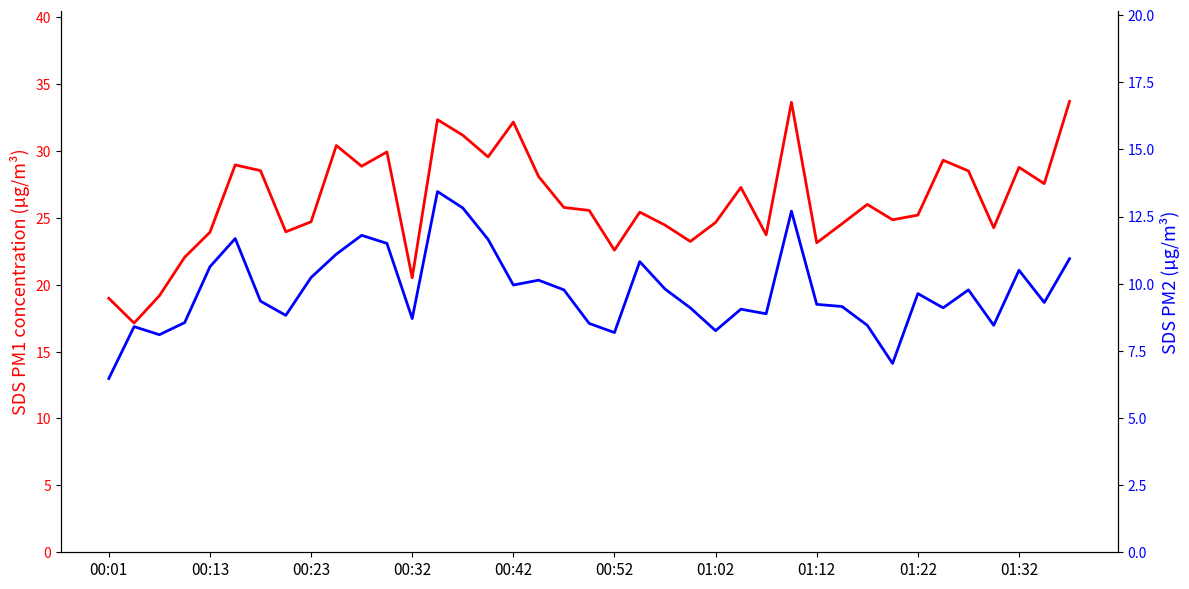

Read the SDS_P1 value at 21.

25.4